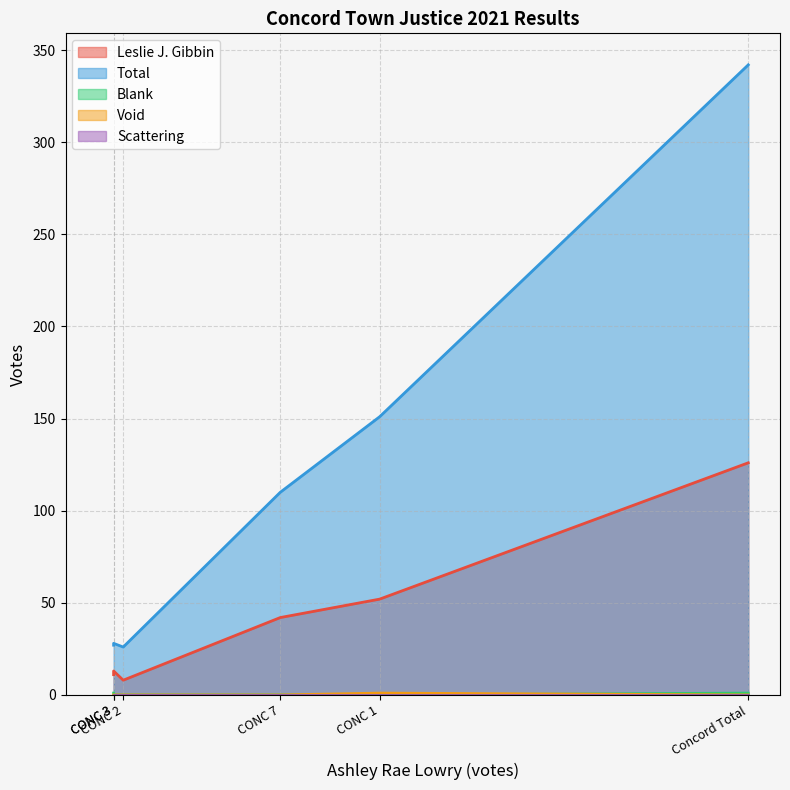

Reading left to right, transcribe all the data shown in this chart.

Leslie J. Gibbin: CONC 1=52	CONC 2=8	CONC 3=13	CONC 4=11	CONC 7=42	Concord Total=126
Total: CONC 1=151	CONC 2=26	CONC 3=28	CONC 4=27	CONC 7=110	Concord Total=342
Blank: CONC 1=0	CONC 2=0	CONC 3=0	CONC 4=1	CONC 7=0	Concord Total=1
Void: CONC 1=1	CONC 2=0	CONC 3=0	CONC 4=0	CONC 7=0	Concord Total=0
Scattering: CONC 1=0	CONC 2=0	CONC 3=0	CONC 4=0	CONC 7=0	Concord Total=0